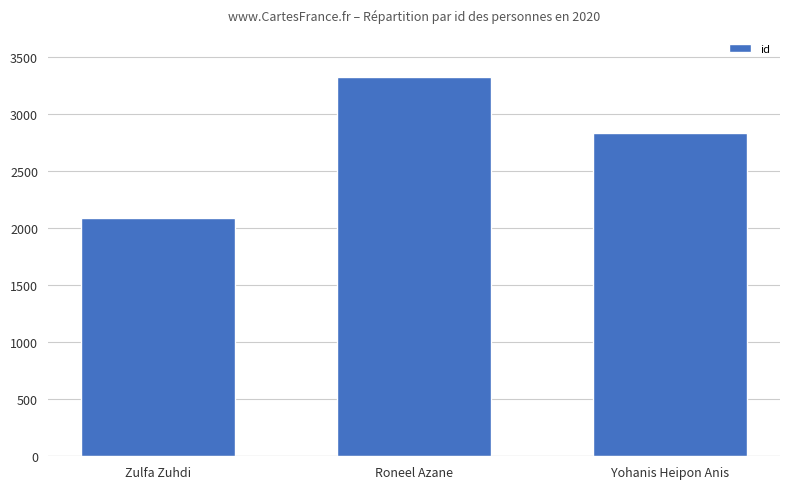

List the labels in order of value, largest first.

Roneel Azane, Yohanis Heipon Anis, Zulfa Zuhdi